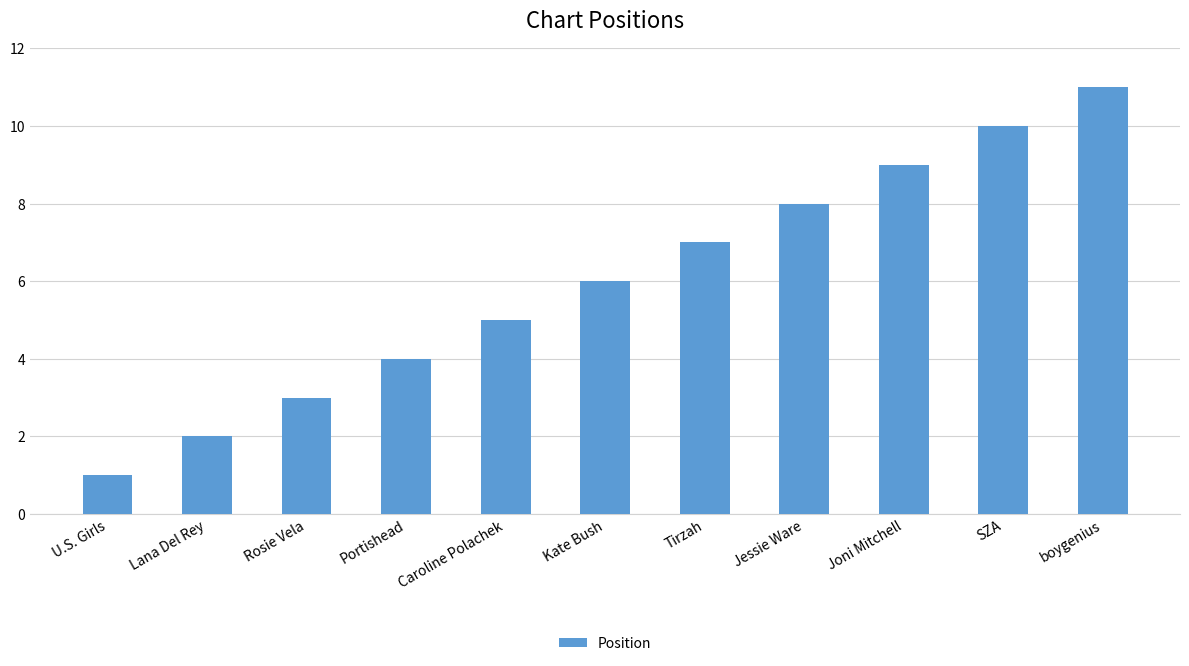

Between U.S. Girls and SZA, which is larger?

SZA